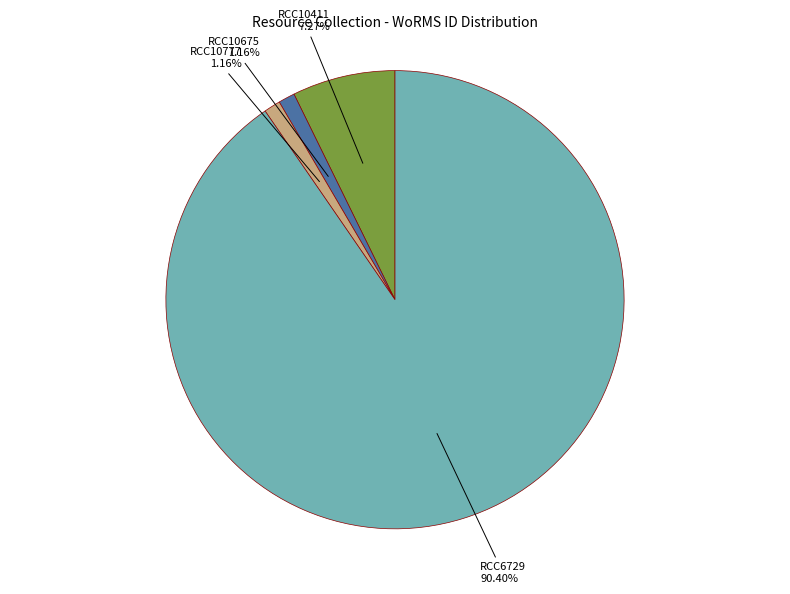

How many segments does this pie chart have?

4